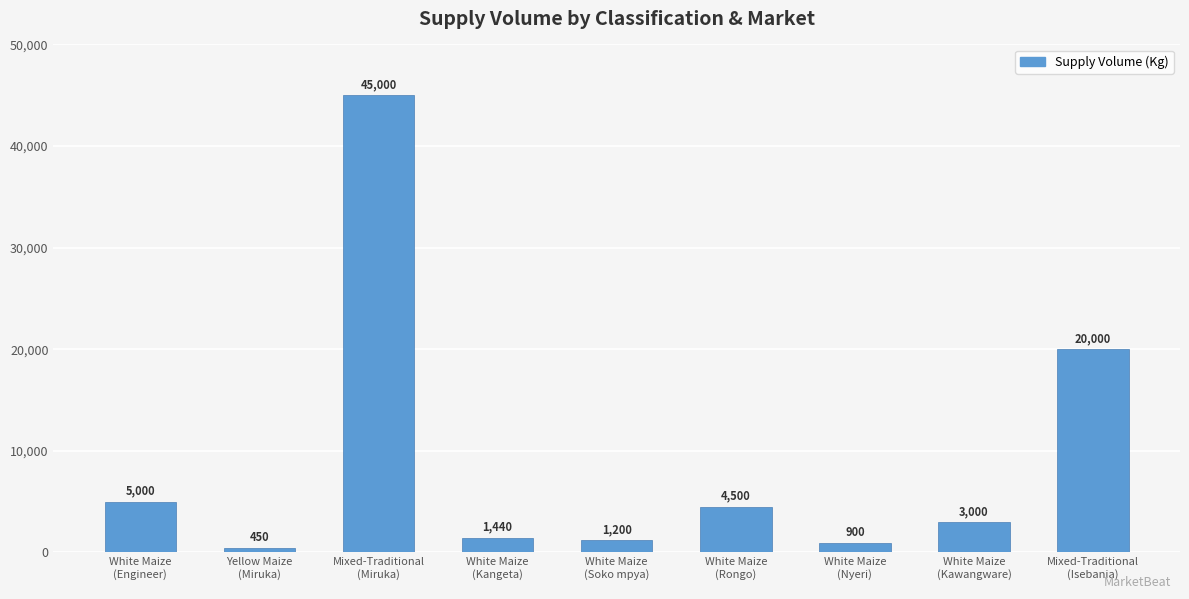

Which has a higher value, Mixed-Traditional
(Miruka) or White Maize
(Rongo)?

Mixed-Traditional
(Miruka)